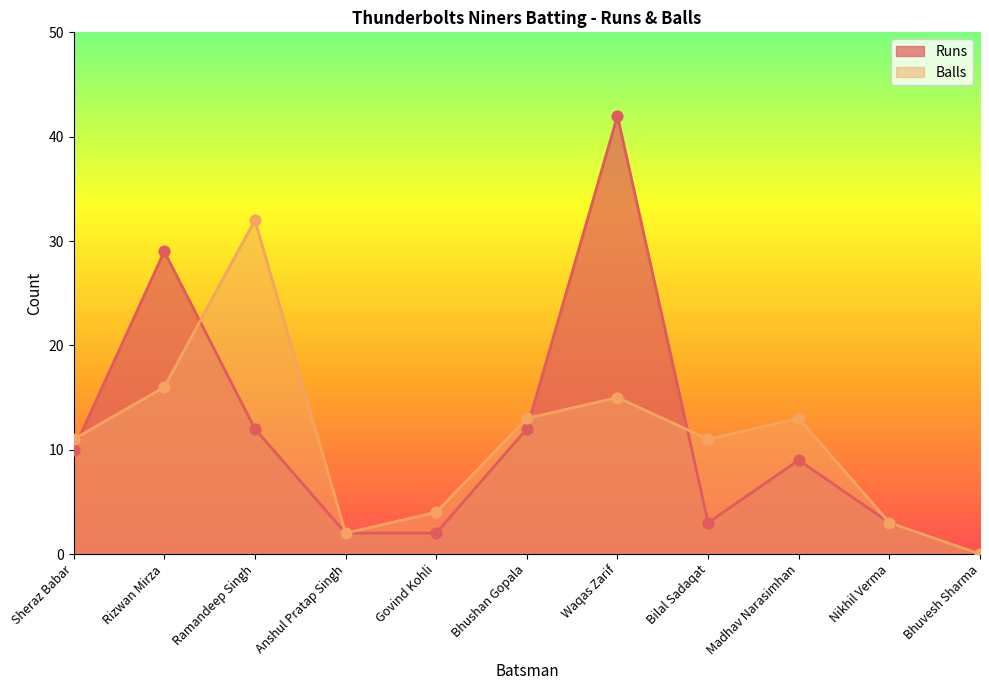

Which series has the largest total across all categories?

Runs